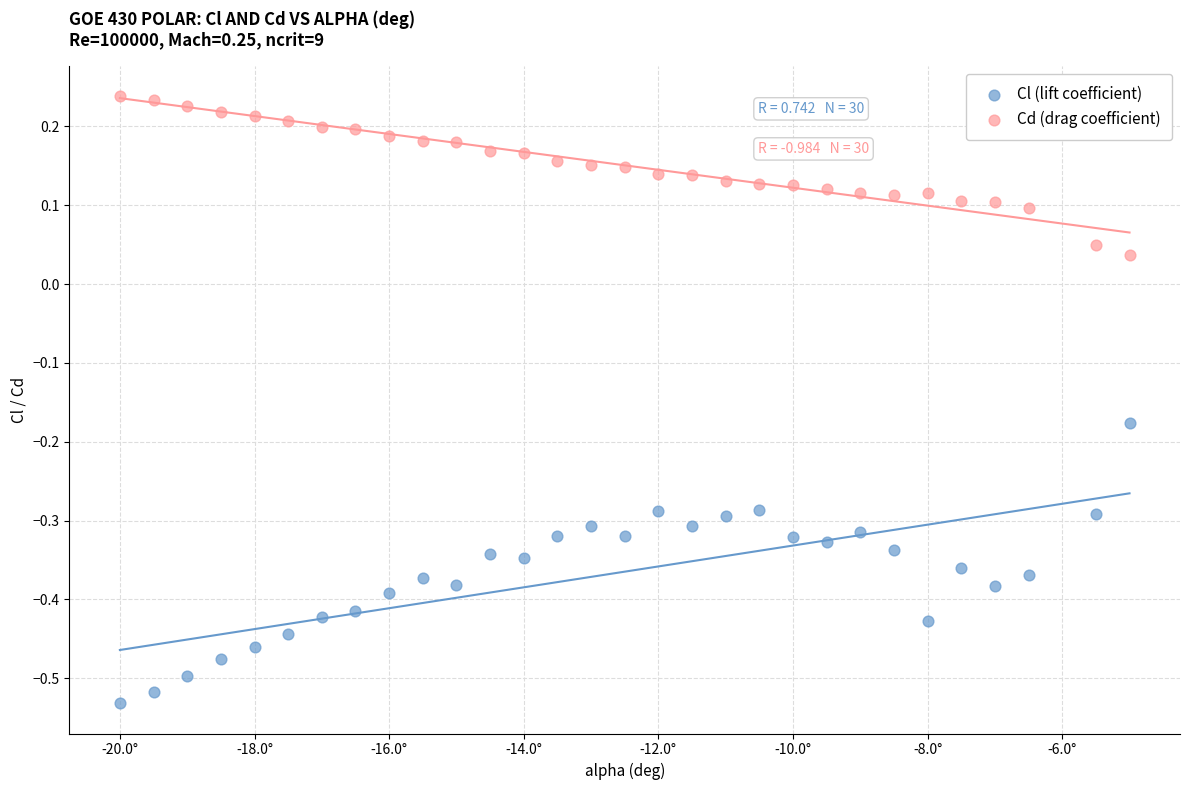

Which series contains the highest Y value?

Cd (drag coefficient)